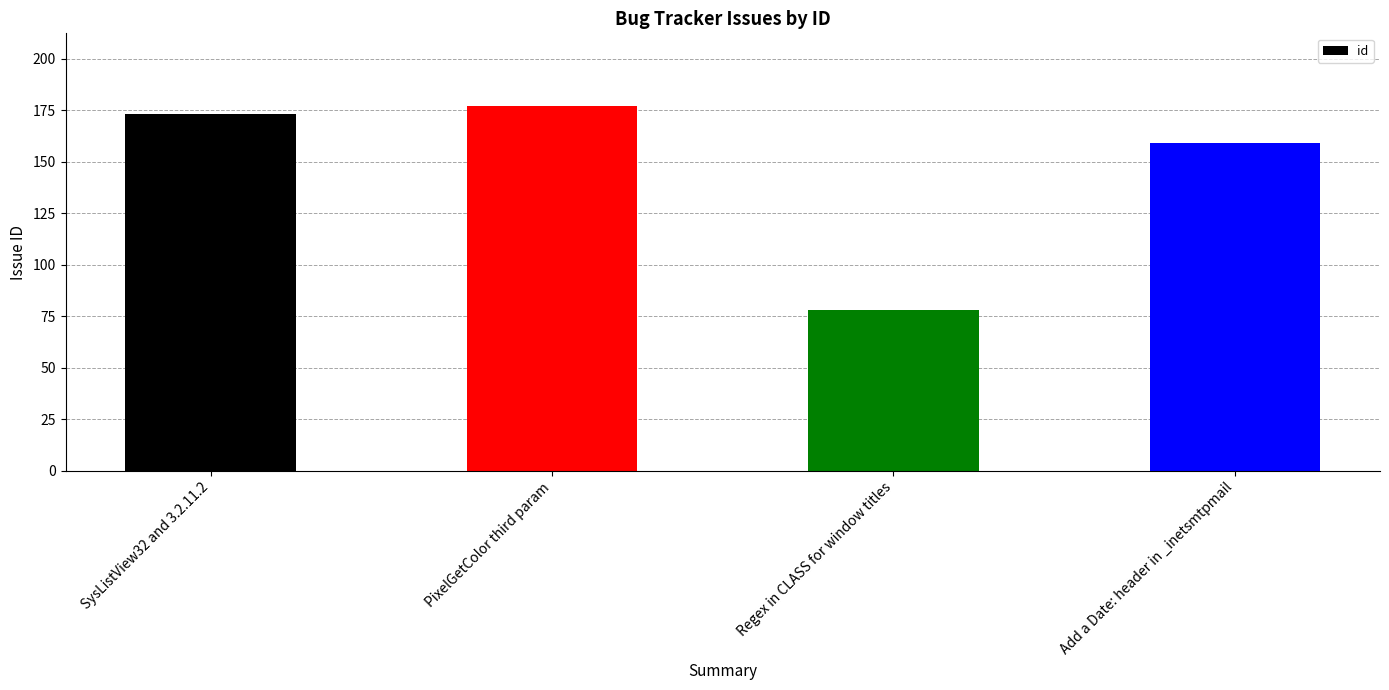

Reading left to right, what are all the values shown in this chart?

SysListView32 and 3.2.11.2=173	PixelGetColor third param=177	Regex in CLASS for window titles=78	Add a Date: header in _inetsmtpmail=159